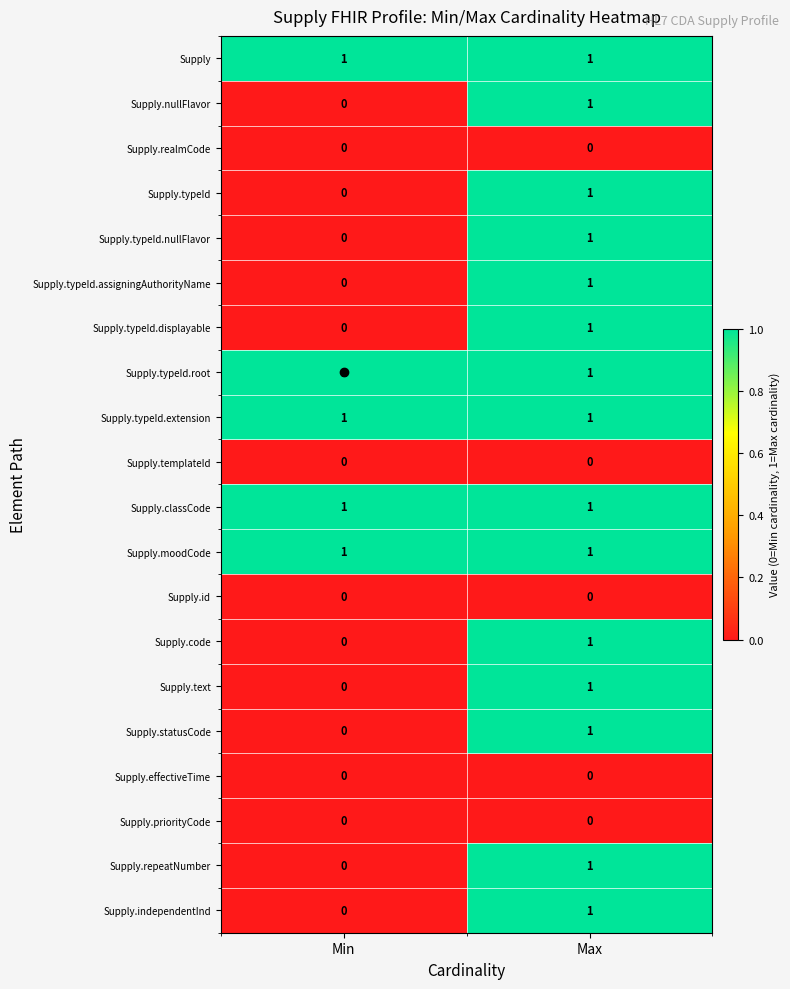

The value of Supply.code at Max is 1. True or false?

True